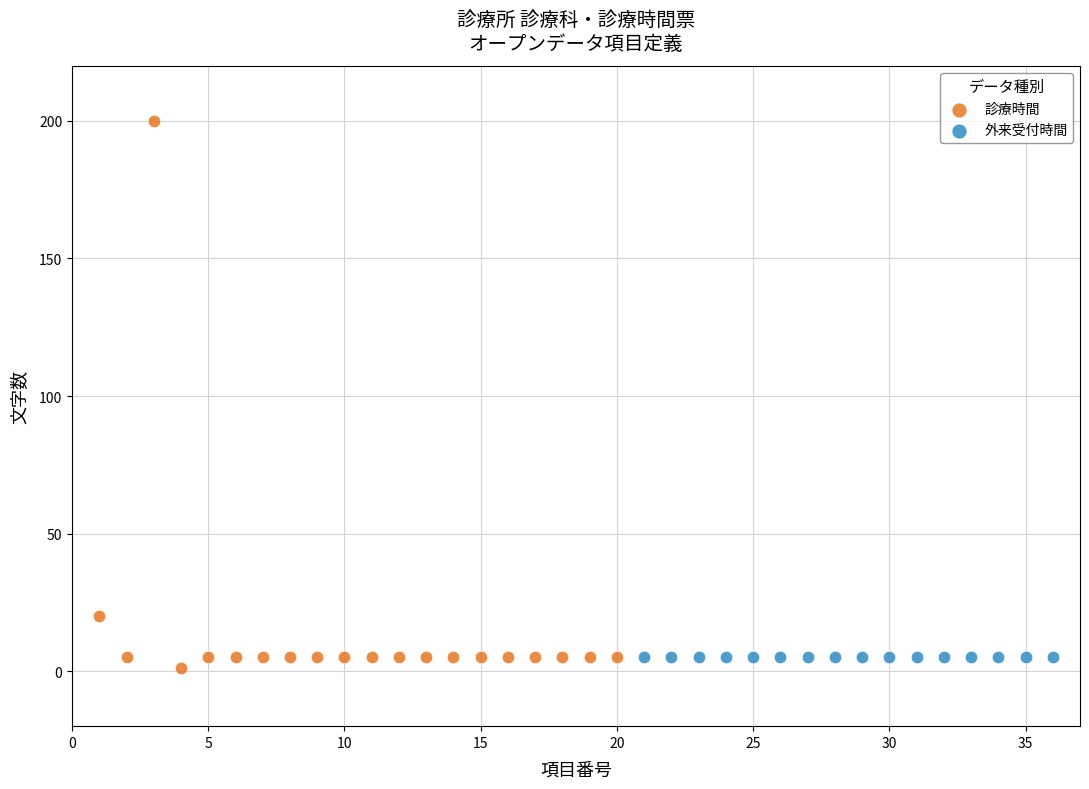

Which series reaches the maximum Y coordinate?

診療時間